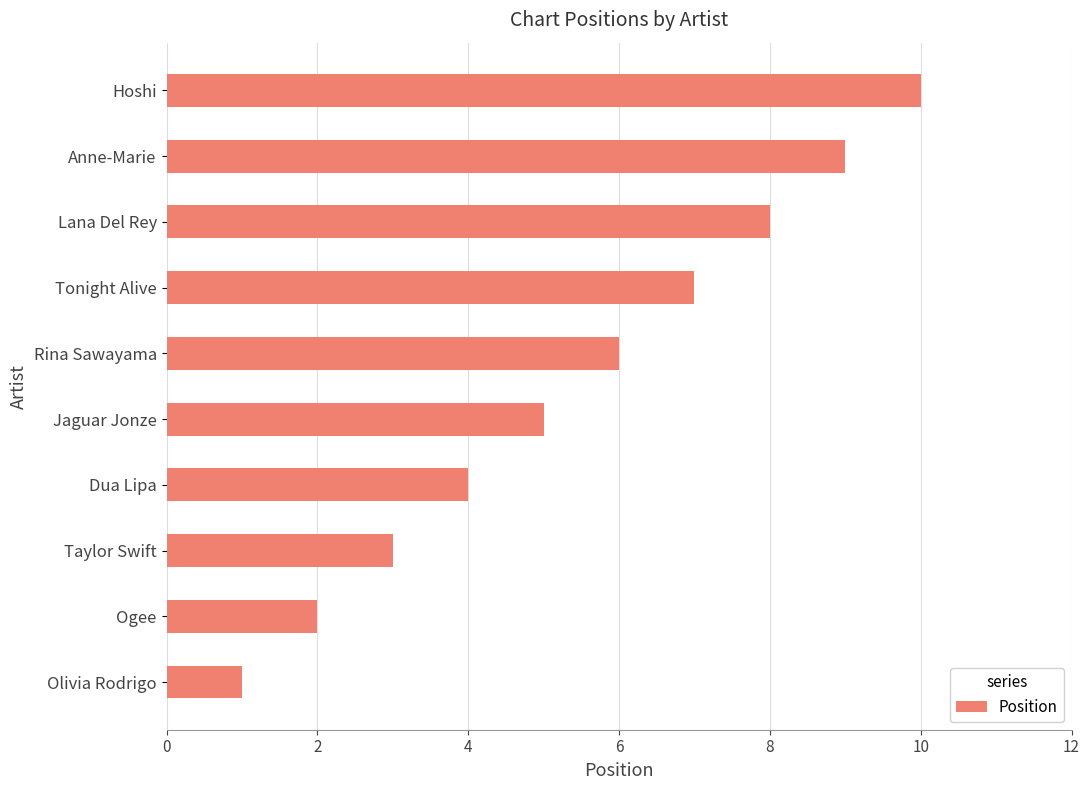

What is the smallest value displayed?

1